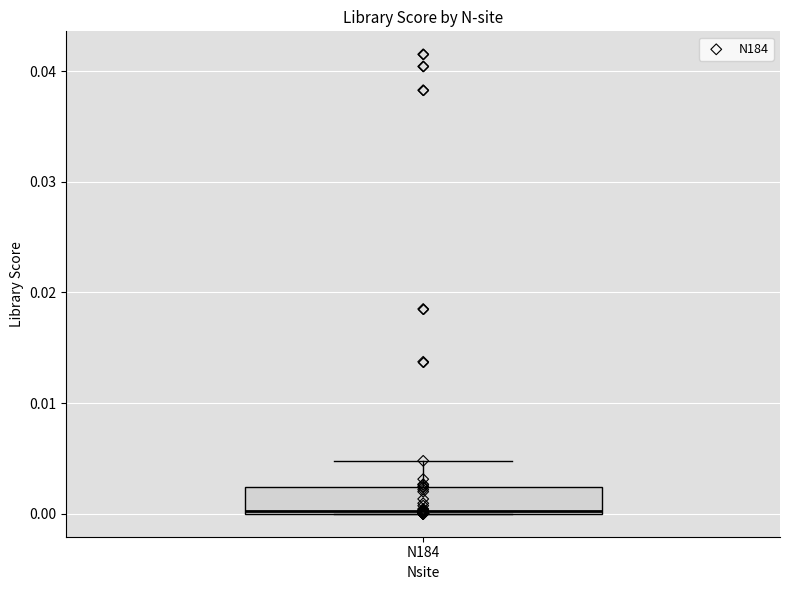

Where is the lower edge of the box for N184 on the y-axis? The values are not printed on the chart, so give them approximately, as read against the axis.

0.000